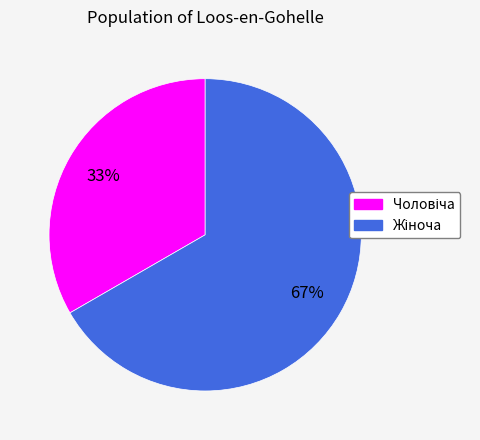

To the nearest percent, what is the average slice percentage?

50%